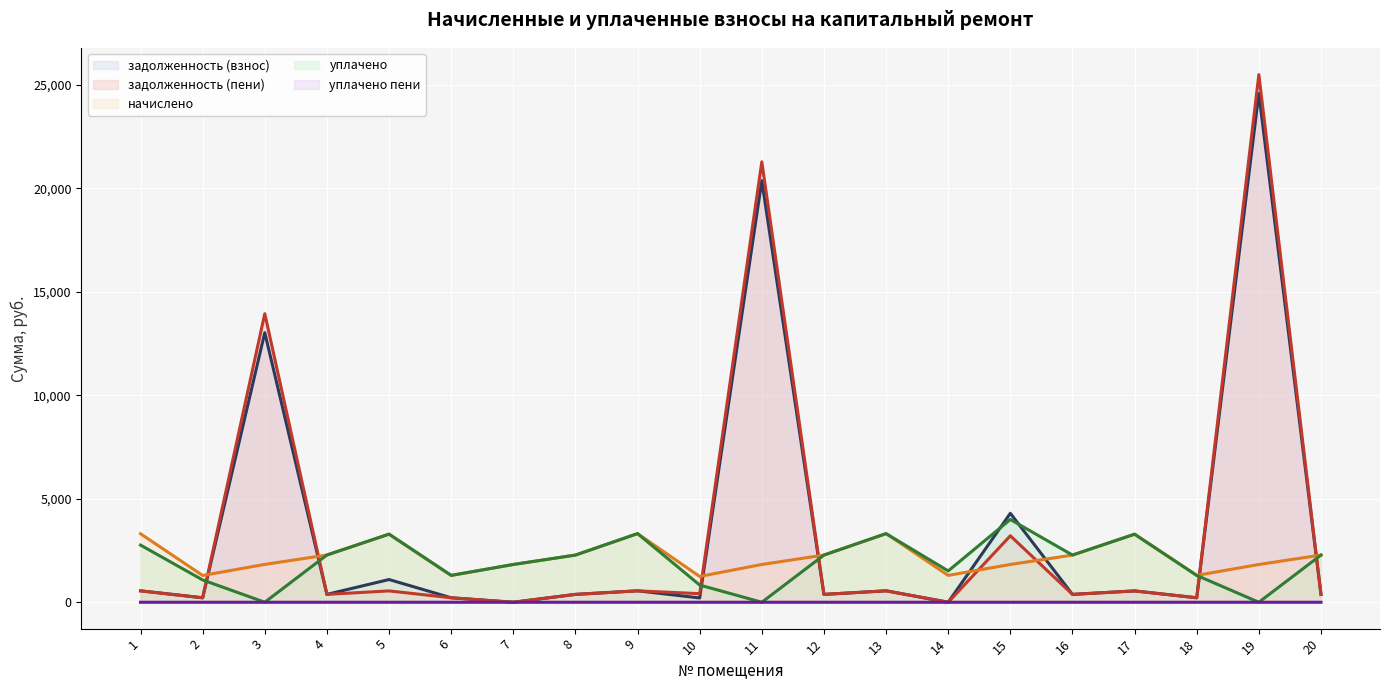

Where is the first local minimum for уплачено?

3